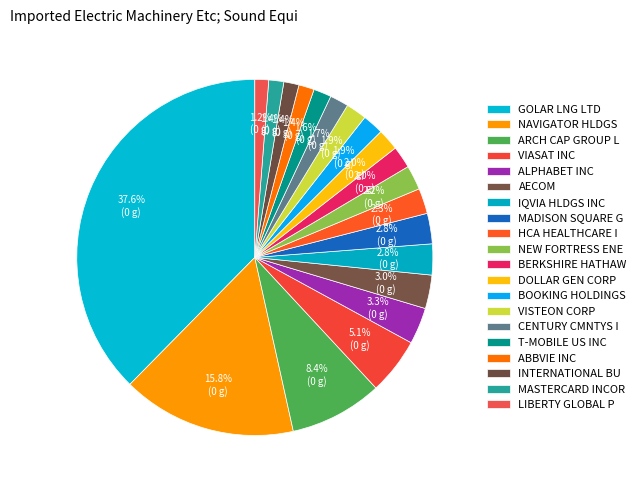

What is the smallest slice in the pie chart?

LIBERTY GLOBAL PLC